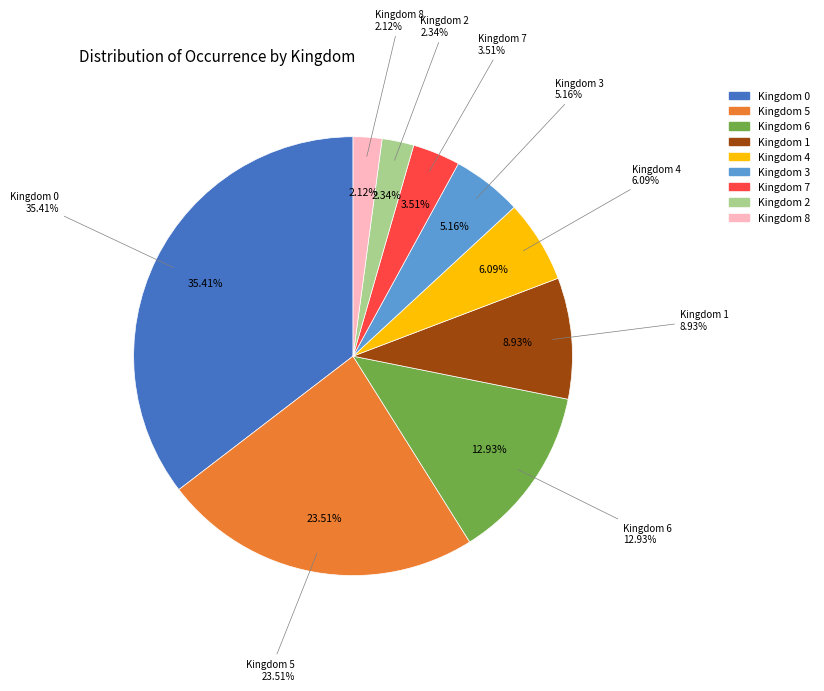

What portion of the pie excludes 2?

97.7%